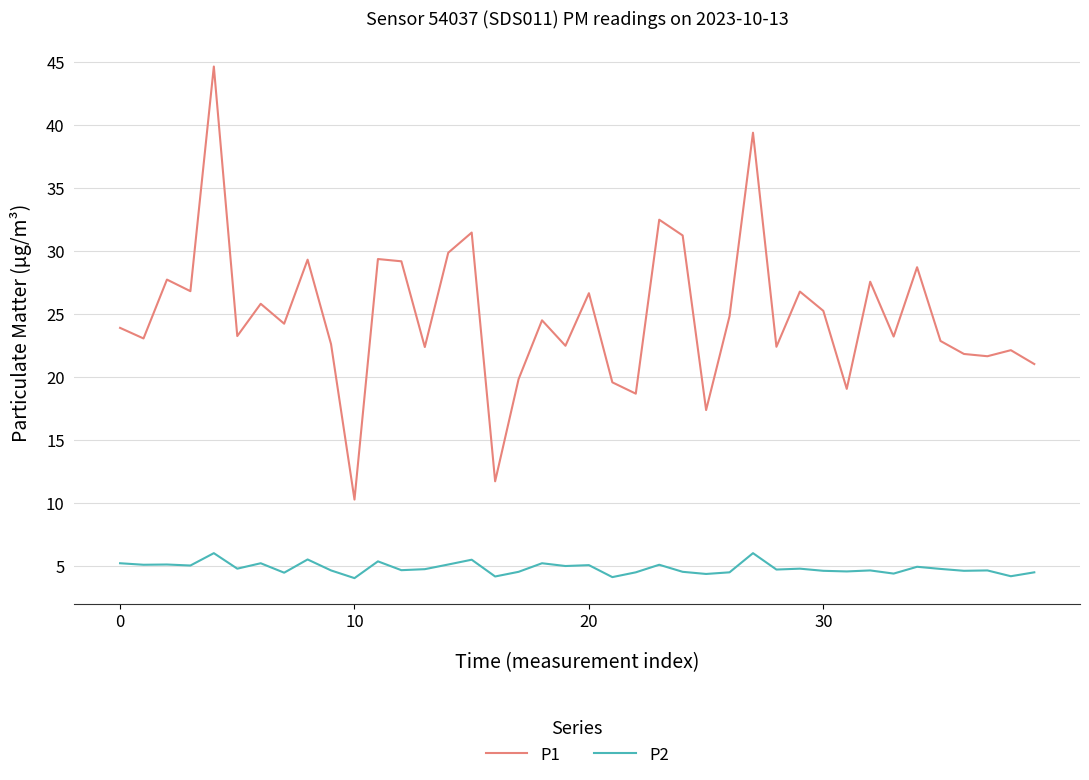

What is the difference between the maximum and minimum values in the P2 series?

2.0